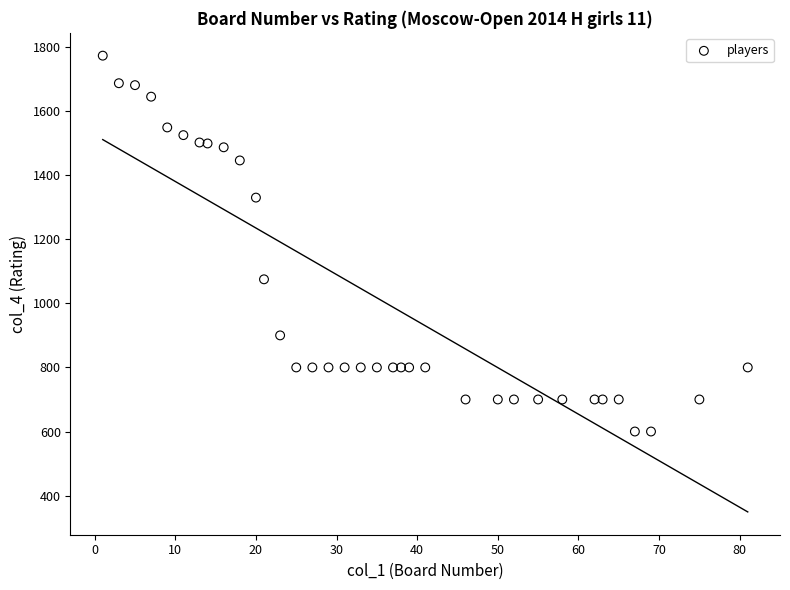

What Y value in the scatter plot is closest to 1186?

1075